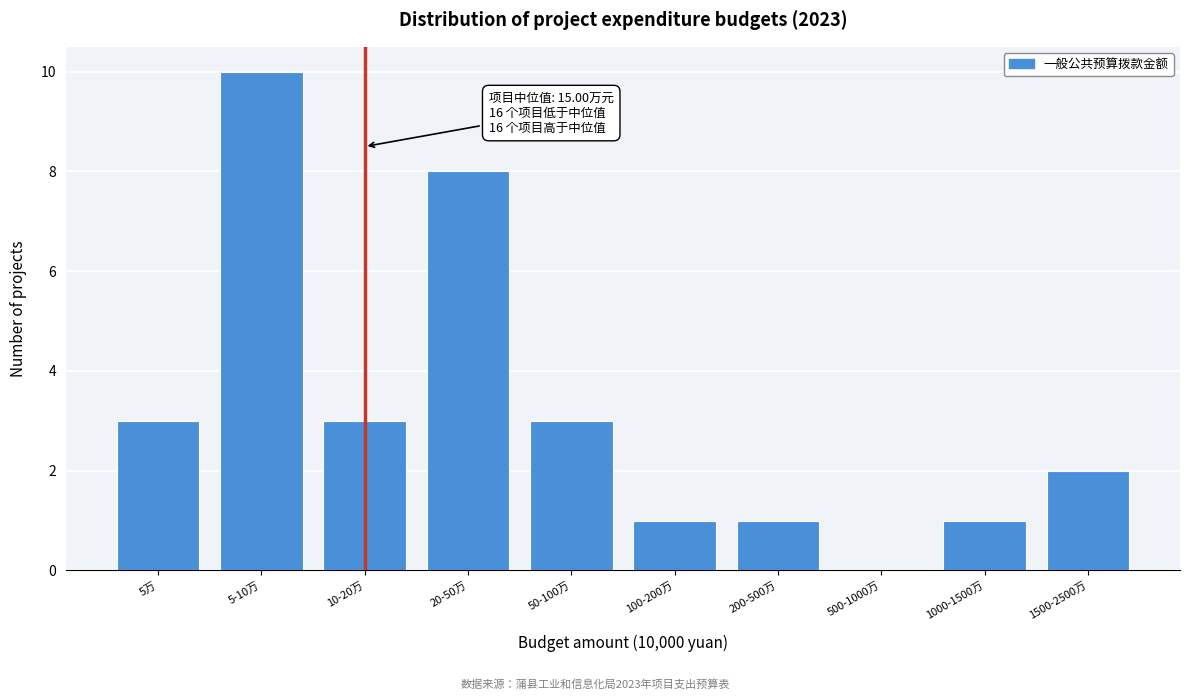

Reading left to right, transcribe all the data shown in this chart.

5万=3	5-10万=10	10-20万=3	20-50万=8	50-100万=3	100-200万=1	200-500万=1	500-1000万=0	1000-1500万=1	1500-2500万=2